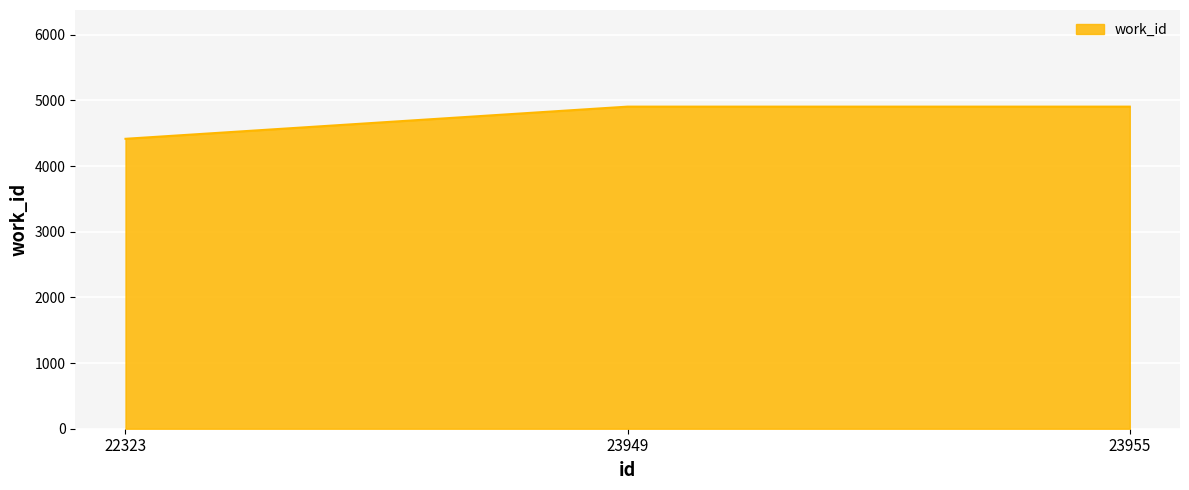

Reading left to right, extract all data points from this chart.

4416	4906	4906